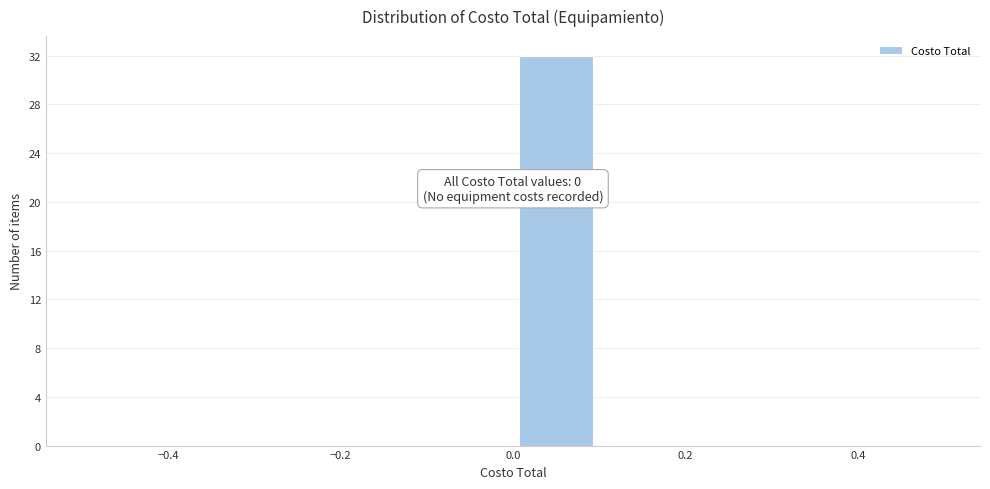

Which range on the x-axis has the tallest bar?

0.0 to 0.1